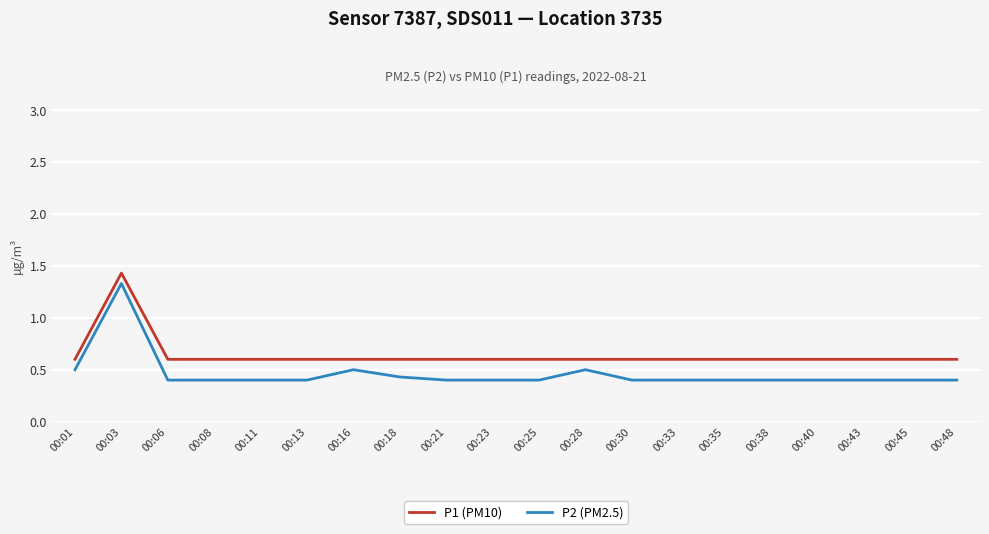

Reading left to right, extract all data points from this chart.

P1 (PM10): 0.6	1.4	0.6	0.6	0.6	0.6	0.6	0.6	0.6	0.6	0.6	0.6	0.6	0.6	0.6	0.6	0.6	0.6	0.6	0.6
P2 (PM2.5): 0.5	1.3	0.4	0.4	0.4	0.4	0.5	0.4	0.4	0.4	0.4	0.5	0.4	0.4	0.4	0.4	0.4	0.4	0.4	0.4